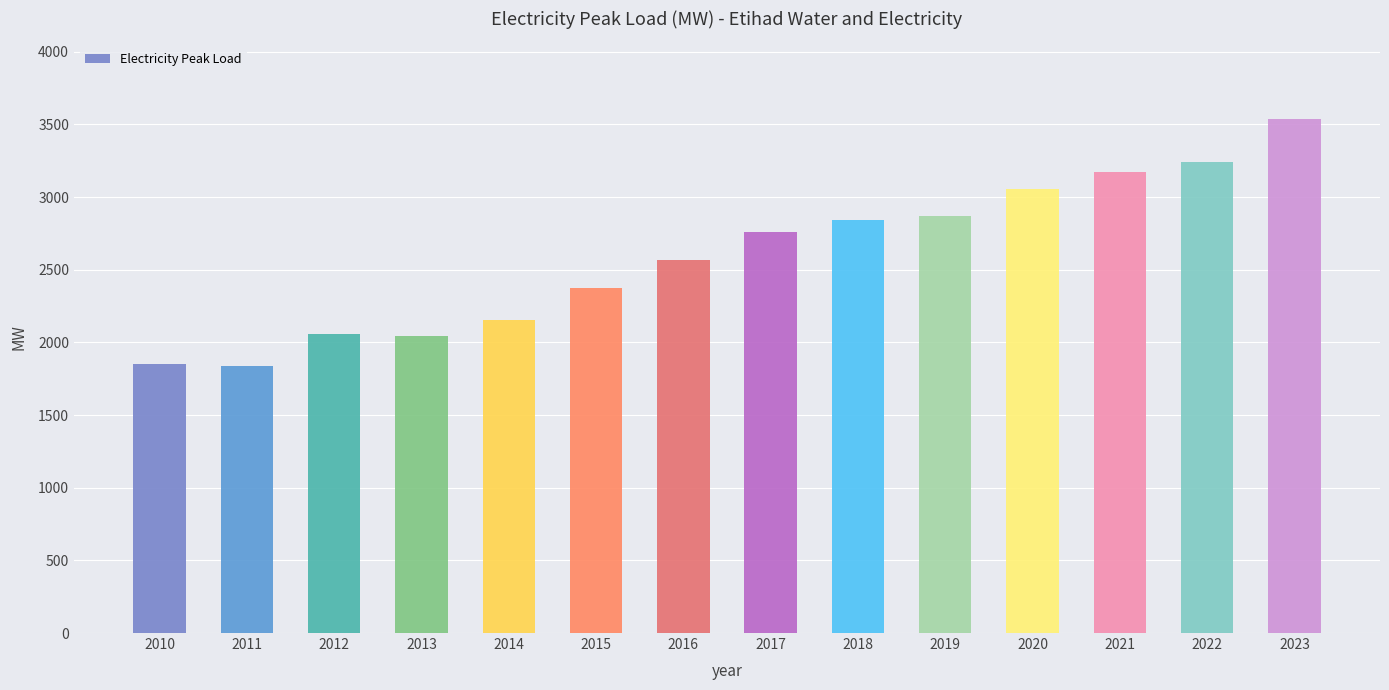

What is the sum of all values?

36372